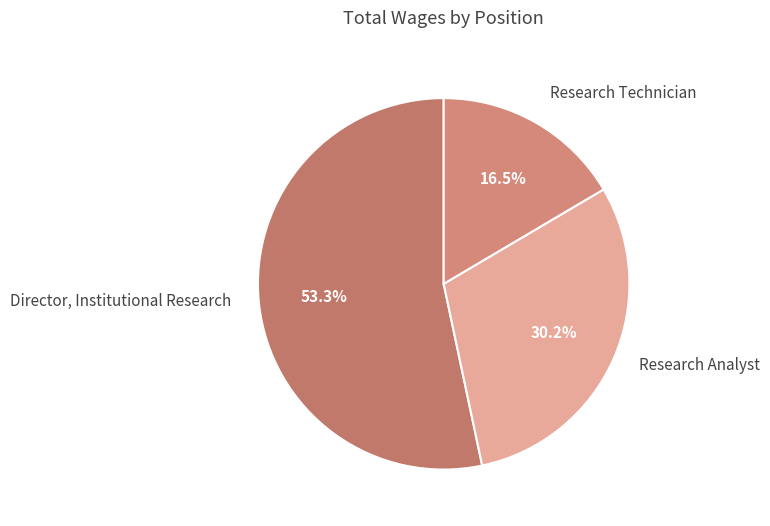

To the nearest percent, what percentage of the pie is Director, Institutional Research?

53%